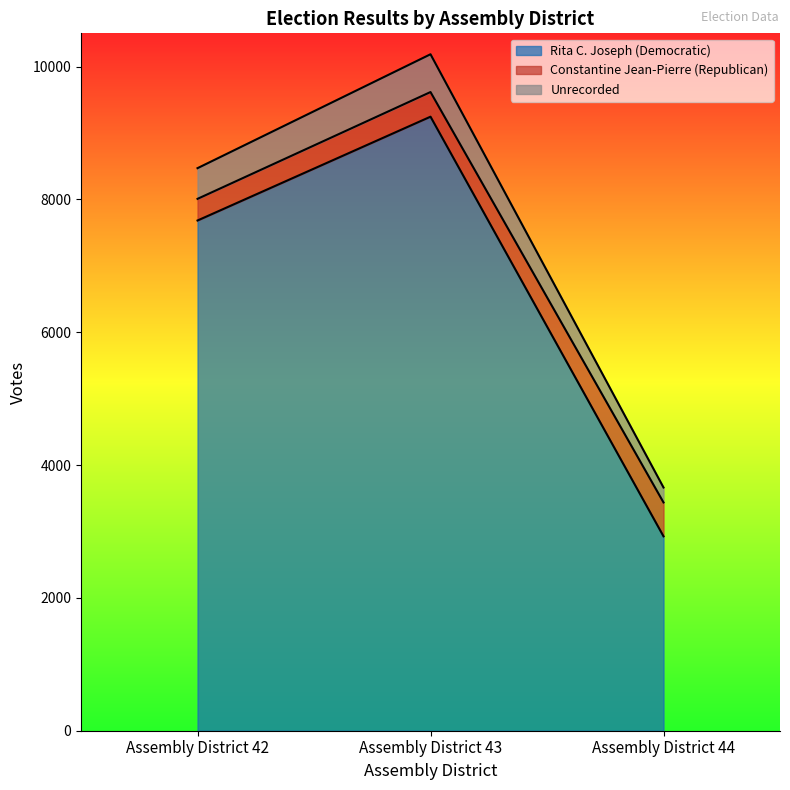

True or false: Rita C. Joseph (Democratic) has a value of 7682 at Assembly District 42.

True